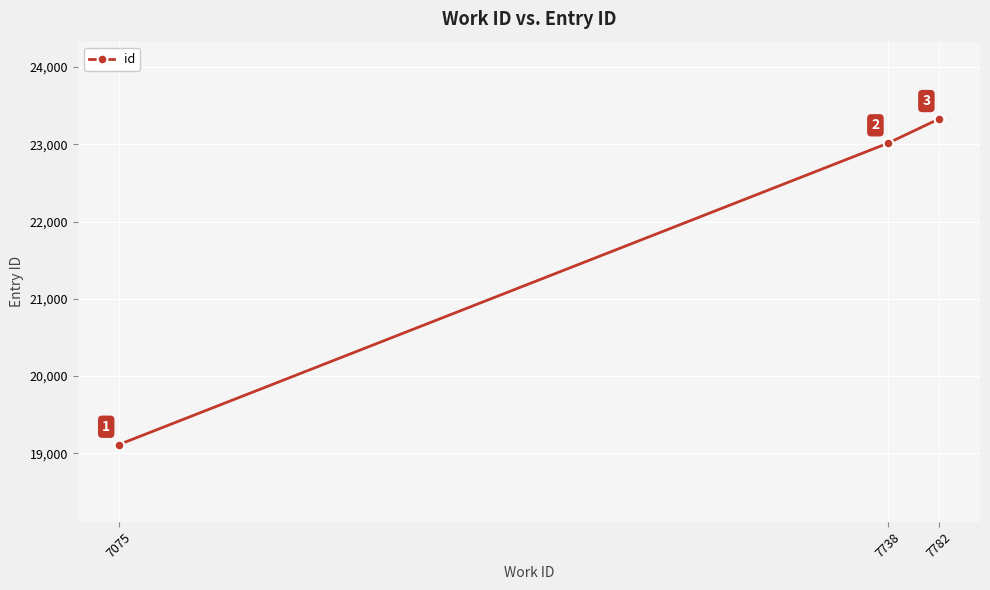

What is the value of the 2nd point from the left?

23014